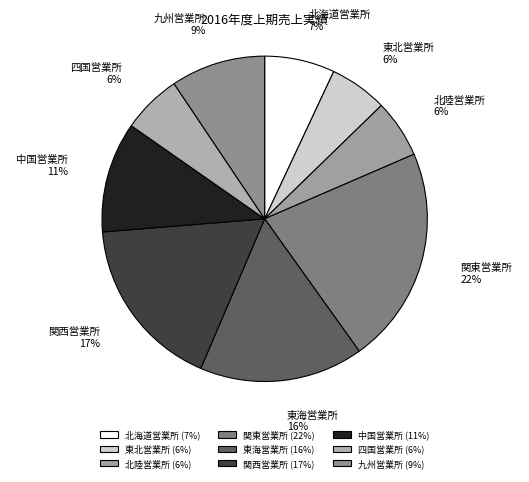

What is the ratio of the value at 東北営業所 to the value at 北陸営業所?

1.0